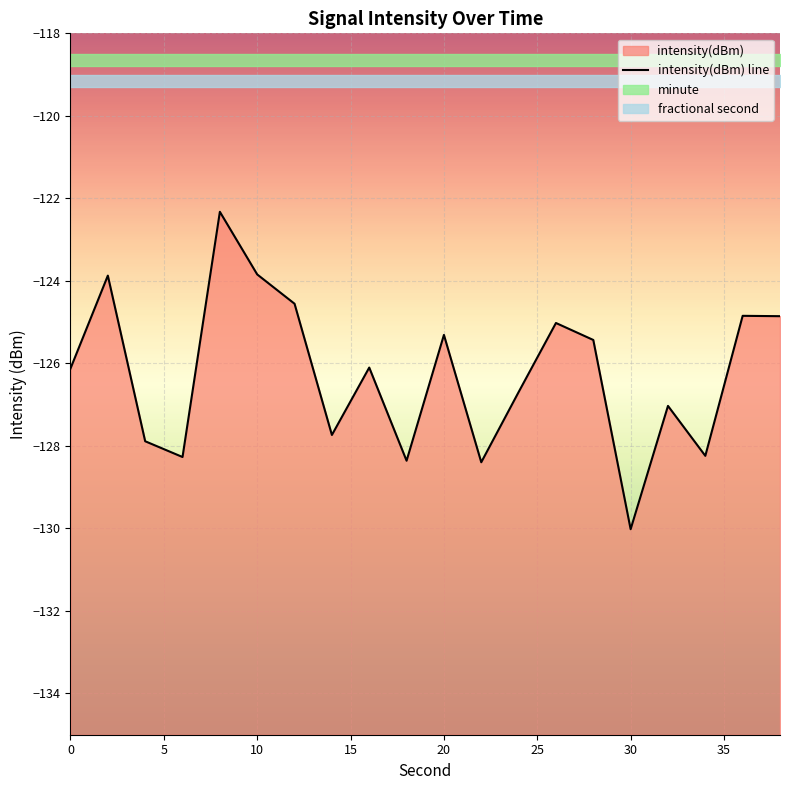

What is the minimum value shown in the chart?

-130.0